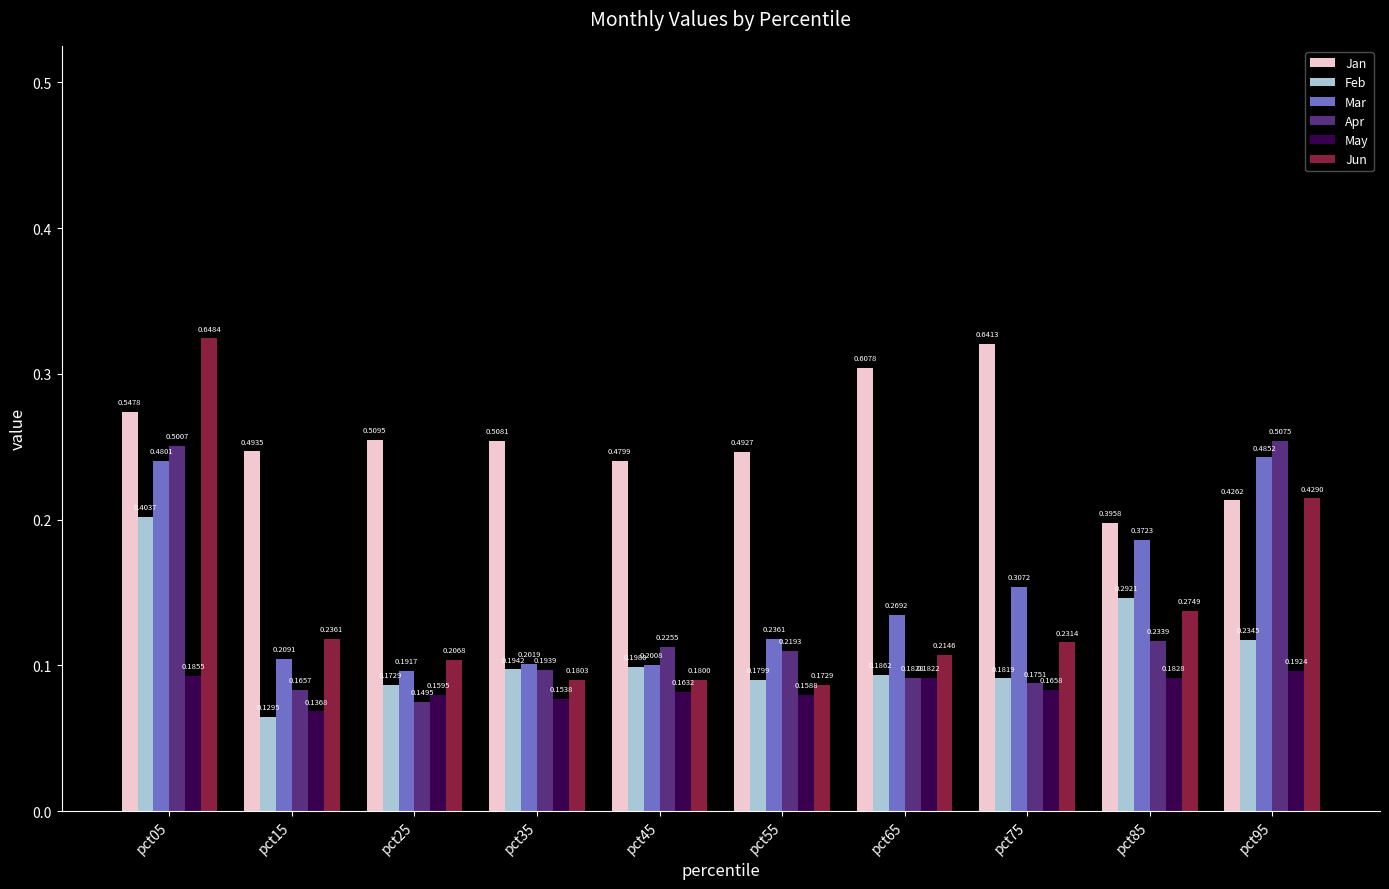

Count the Jun values in the range 0 to 1.

10